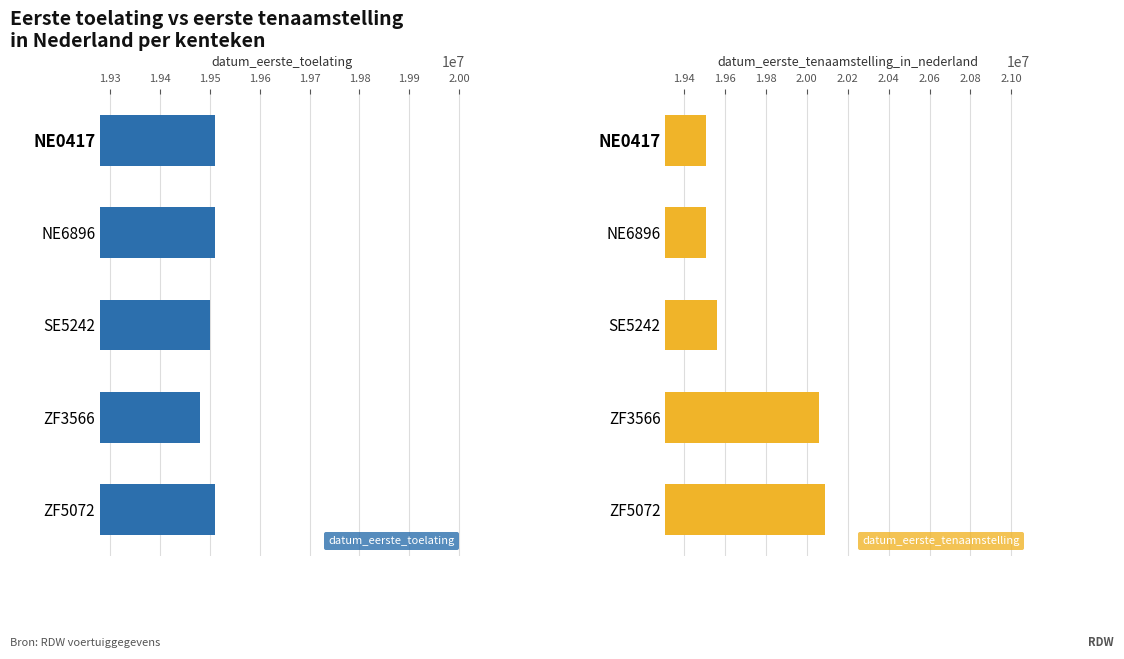

How many data points does each series have?

5